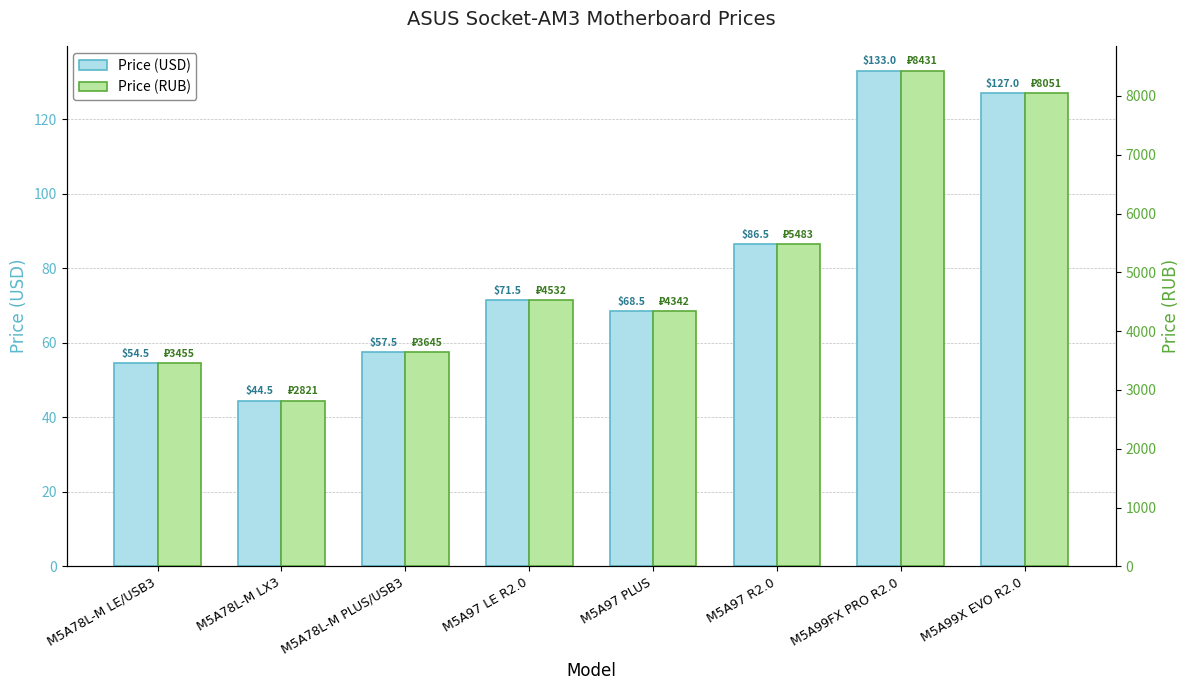

Rank the categories by Price (USD) value from lowest to highest.

M5A78L-M LX3, M5A78L-M LE/USB3, M5A78L-M PLUS/USB3, M5A97 PLUS, M5A97 LE R2.0, M5A97 R2.0, M5A99X EVO R2.0, M5A99FX PRO R2.0